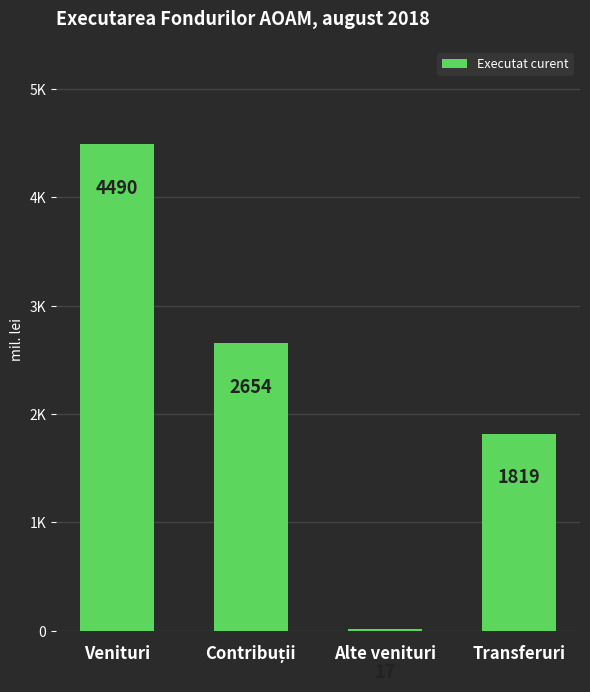

Read the value at Transferuri.

1818.7